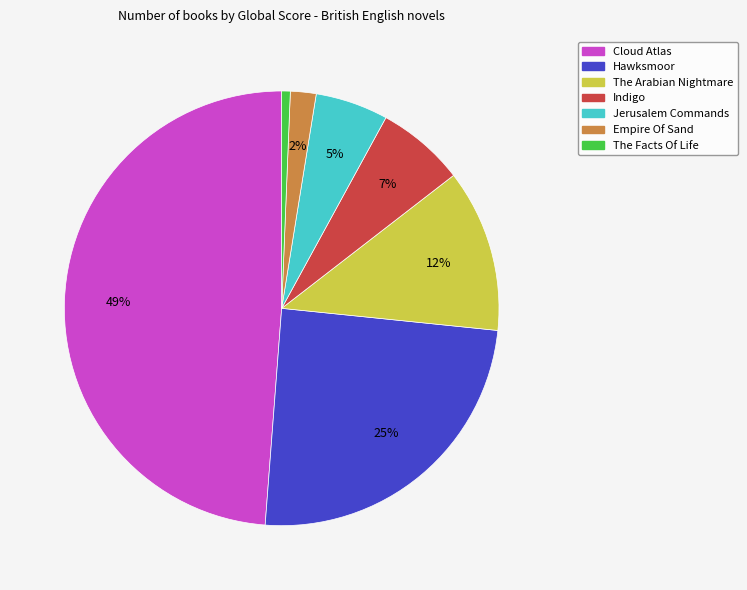

Does Hawksmoor account for over 50% of the chart?

No